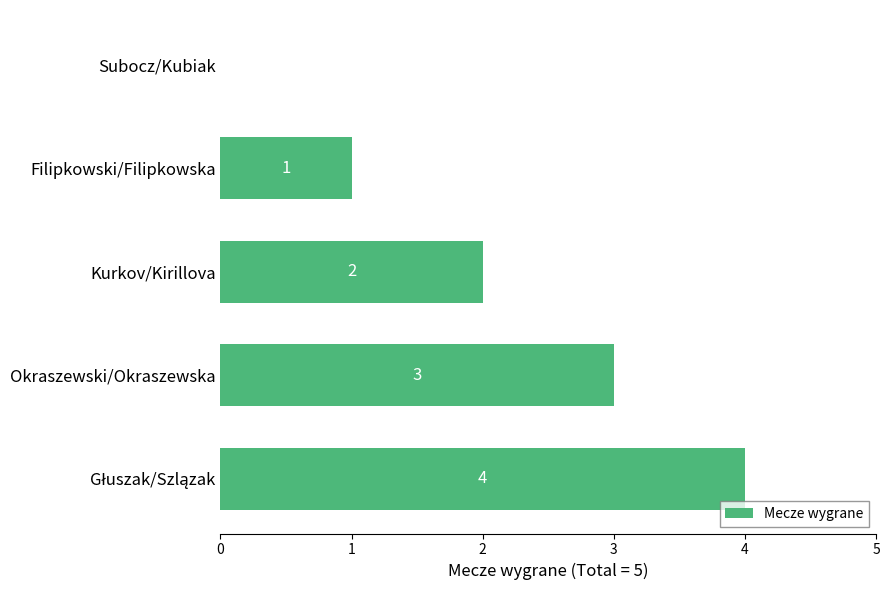

Count the values in the range 1 to 3.

3